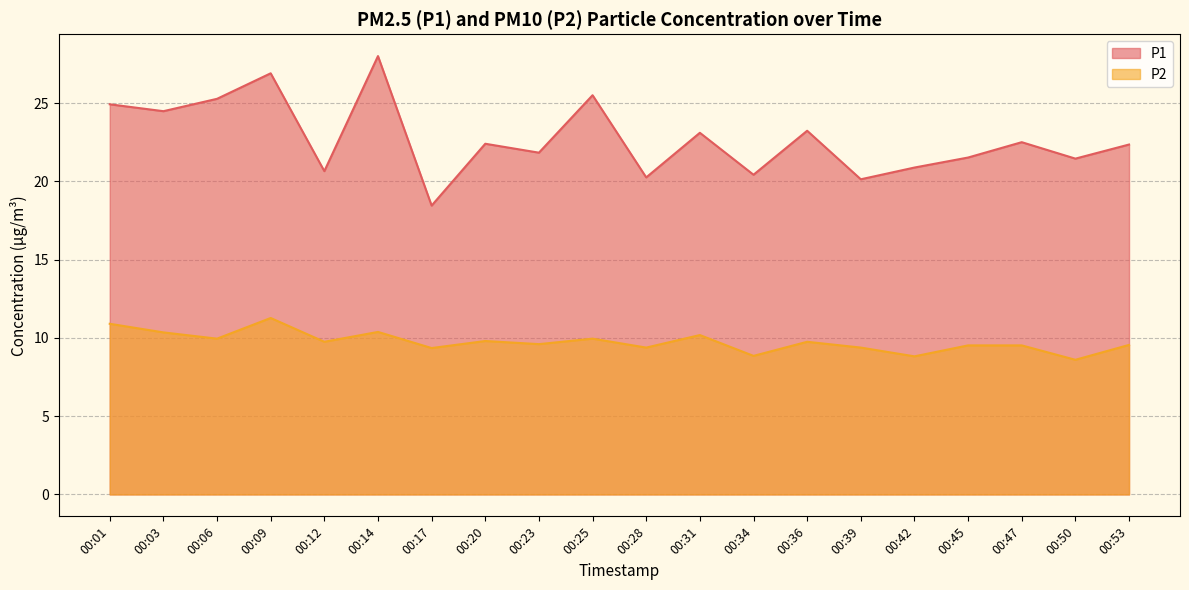

List the labels in order of P1 value, largest first.

00:14, 00:09, 00:25, 00:06, 00:01, 00:03, 00:36, 00:31, 00:47, 00:20, 00:53, 00:23, 00:45, 00:50, 00:42, 00:12, 00:34, 00:28, 00:39, 00:17